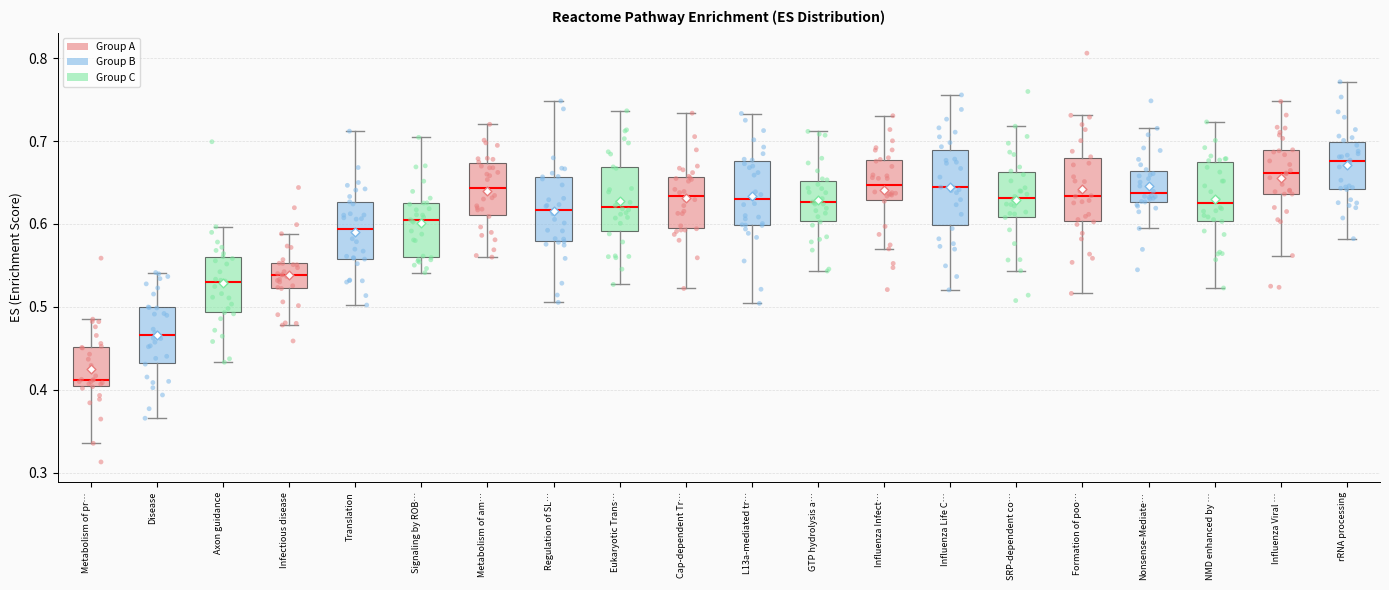

Which box has the lowest median line?

Metabolism of pr…